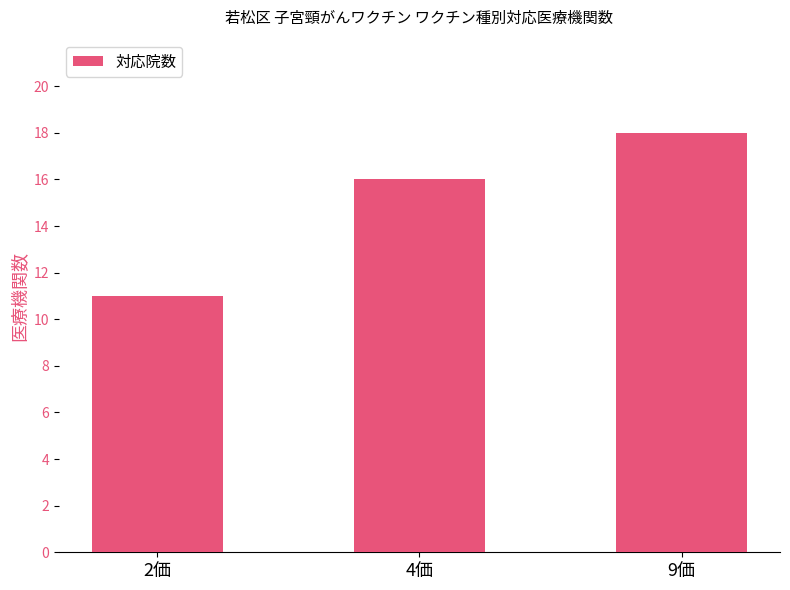

Reading right to left, extract all data points from this chart.

18	16	11